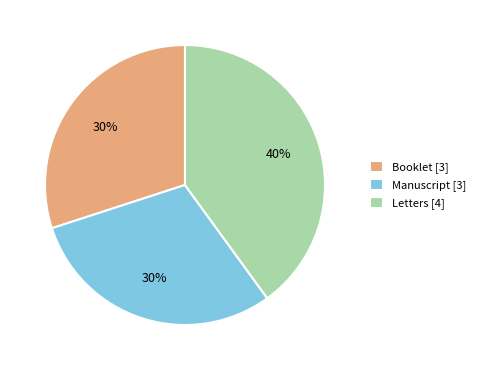

What percentage is the Letters [4] slice, to the nearest percent?

40%